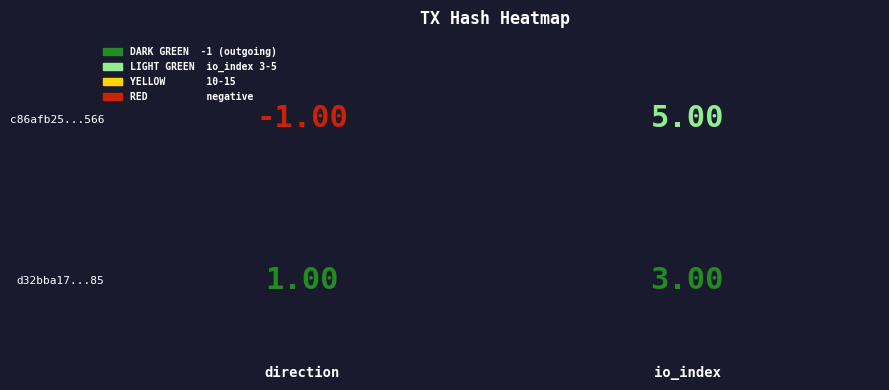

Which series has the widest spread of values?

c86afb25a3c5dad4fe52d1eed1ab8a7d4349566